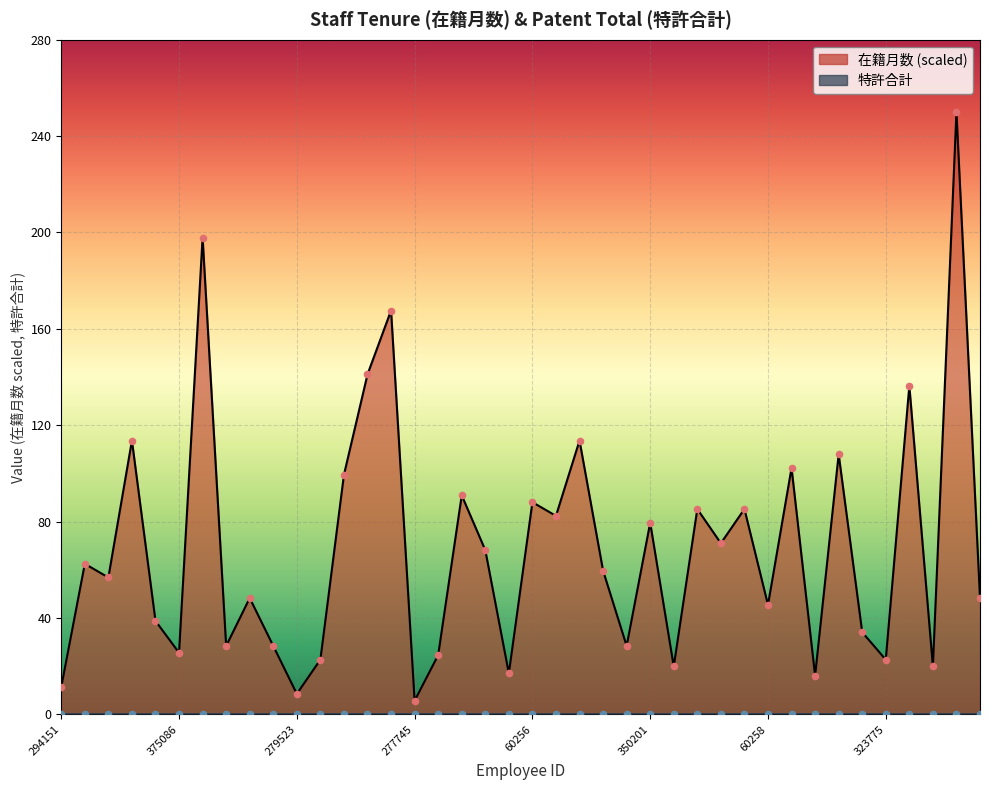

What is the change in value from 375086 to 121150?

+110.8